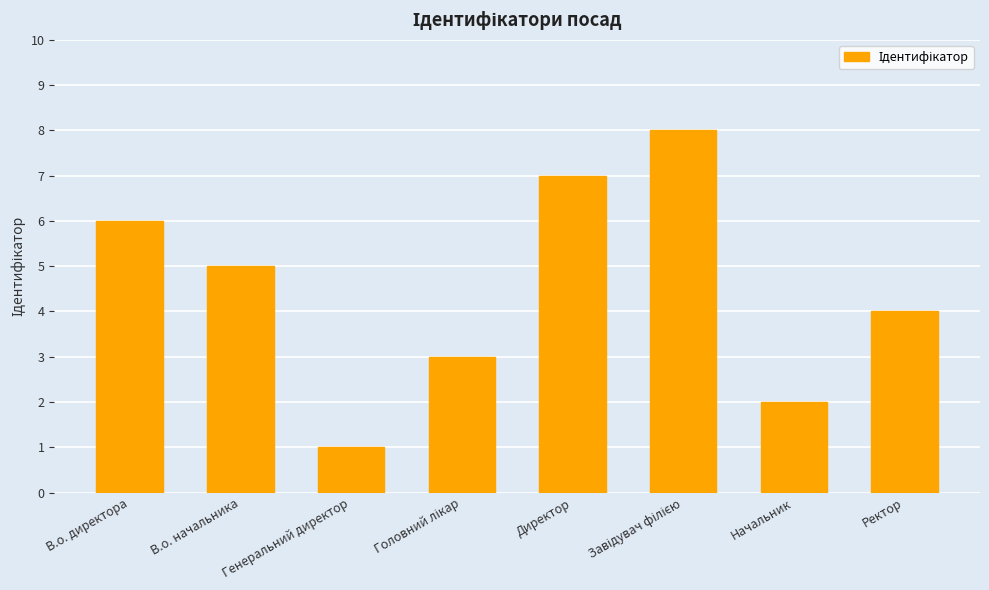

Where is the data nearest to the value 4?

Ректор